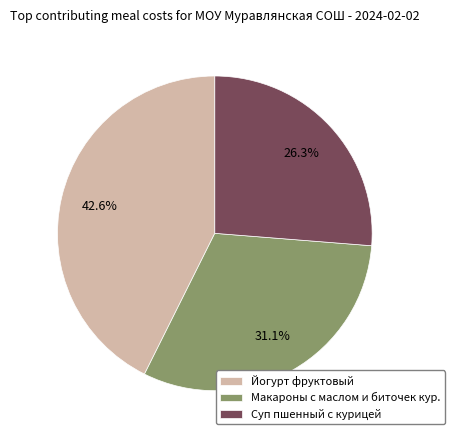

To the nearest percent, what is the difference between the largest and smallest slice percentages?

16%